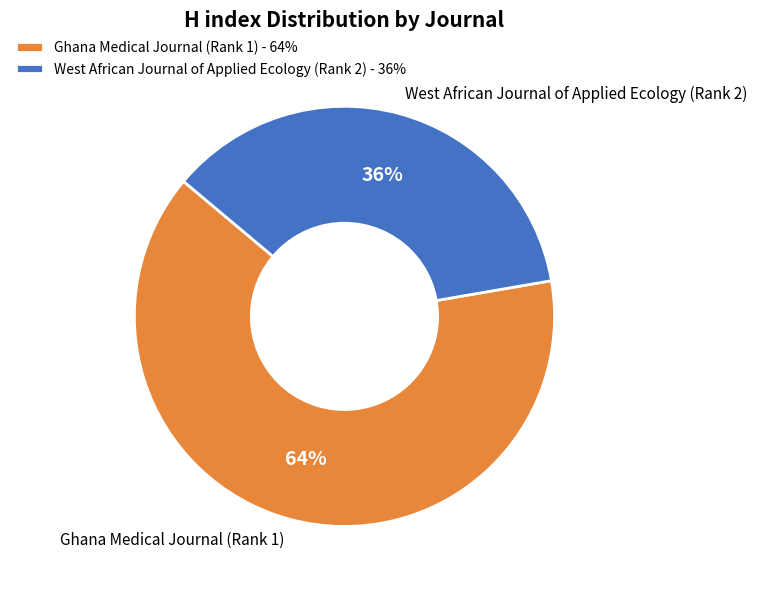

Do West African Journal of Applied Ecology (Rank 2) and Ghana Medical Journal (Rank 1) together represent more than half of the pie?

Yes